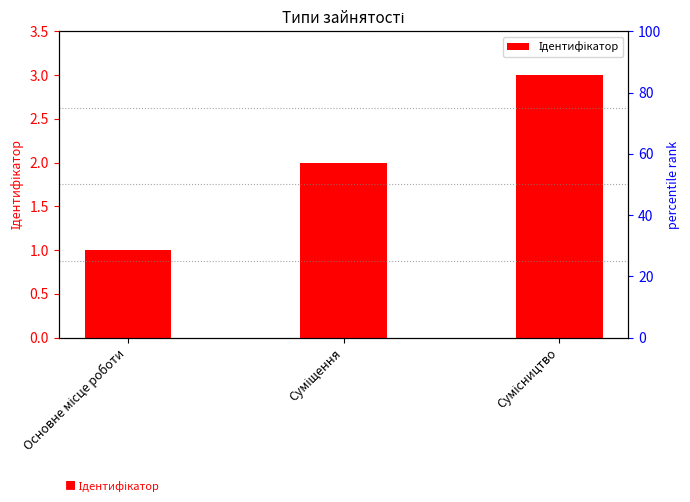

What is the ratio of the value at Суміщення to the value at Сумісництво?

0.7